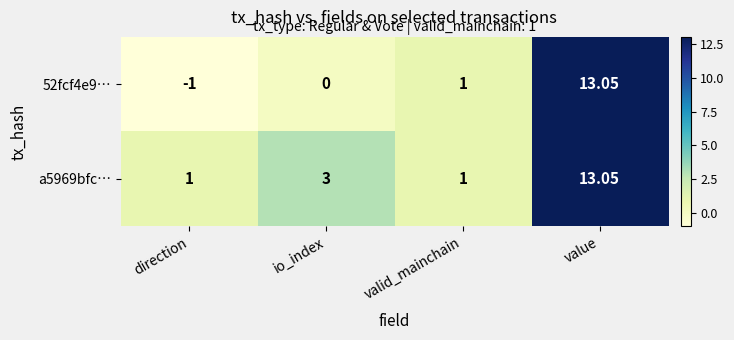

Which series has the largest total across all categories?

a5969bfc…